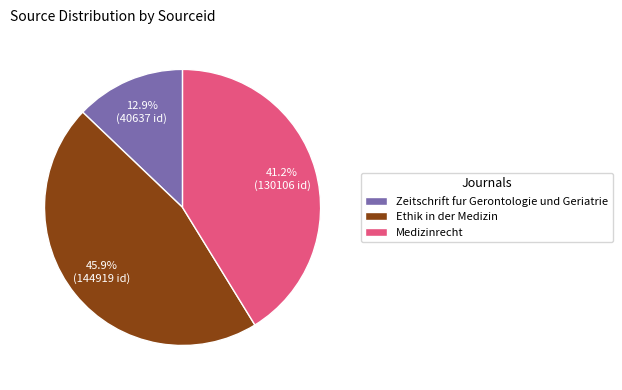

True or false: Zeitschrift fur Gerontologie und Geriatrie accounts for 21% of the total.

False